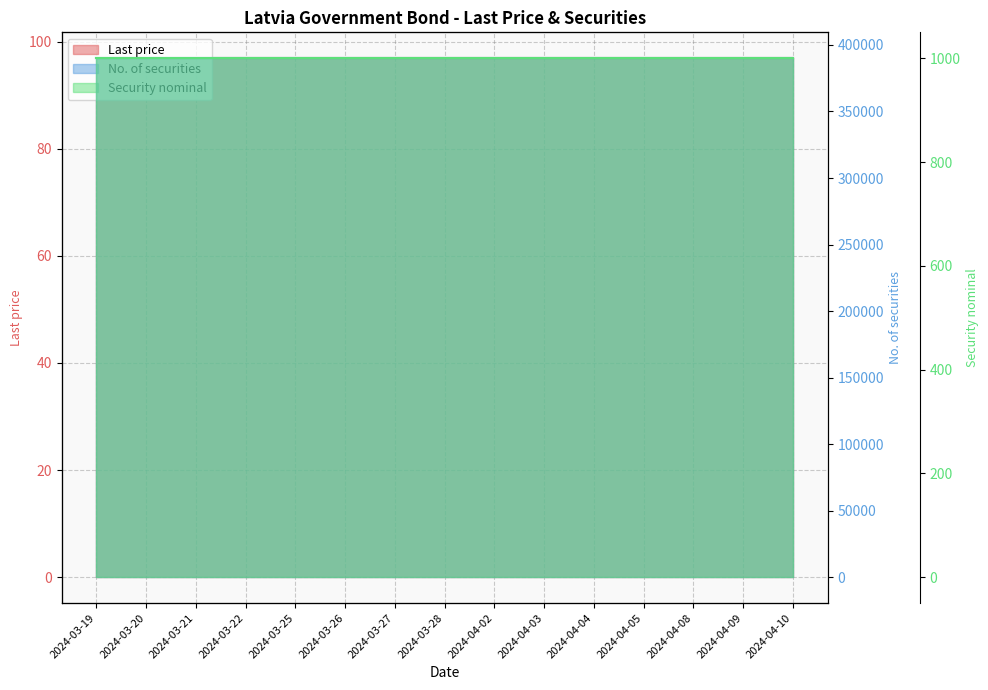

What is the average value of the No. of securities series?

390001.0